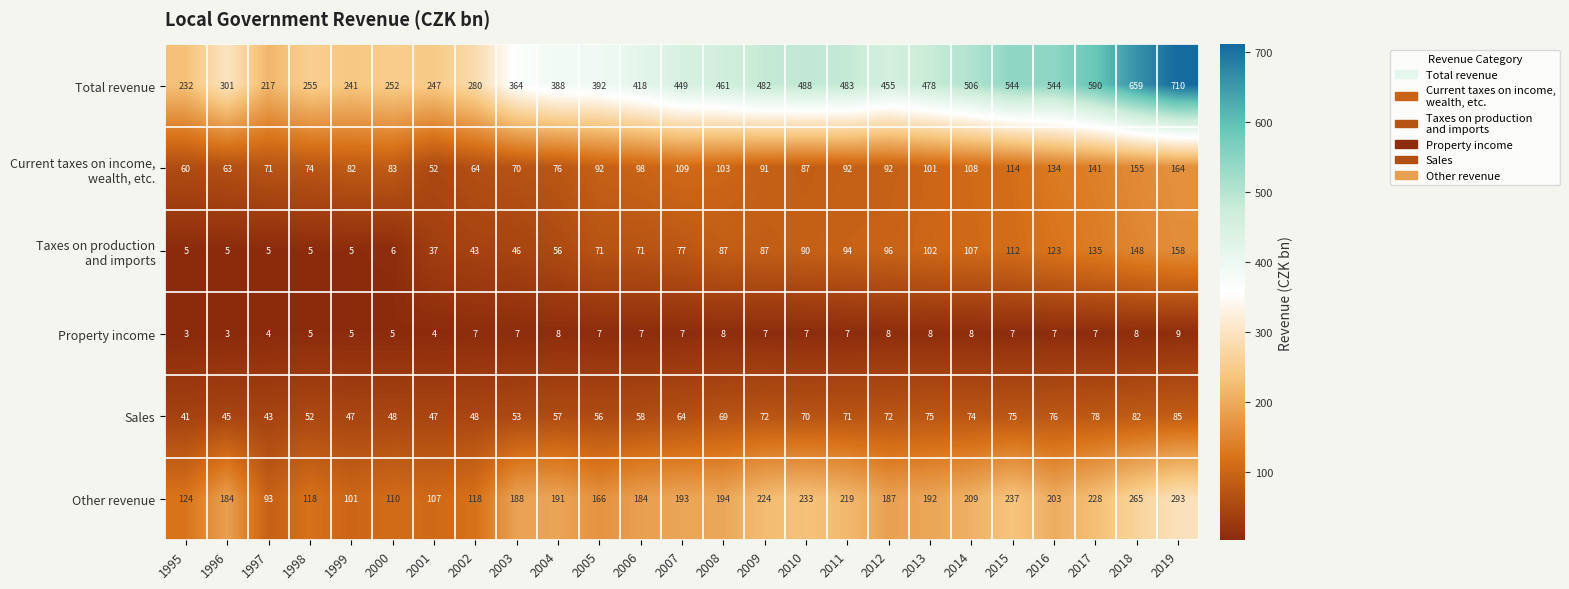

The value of Sales at 2001 is 47. True or false?

True